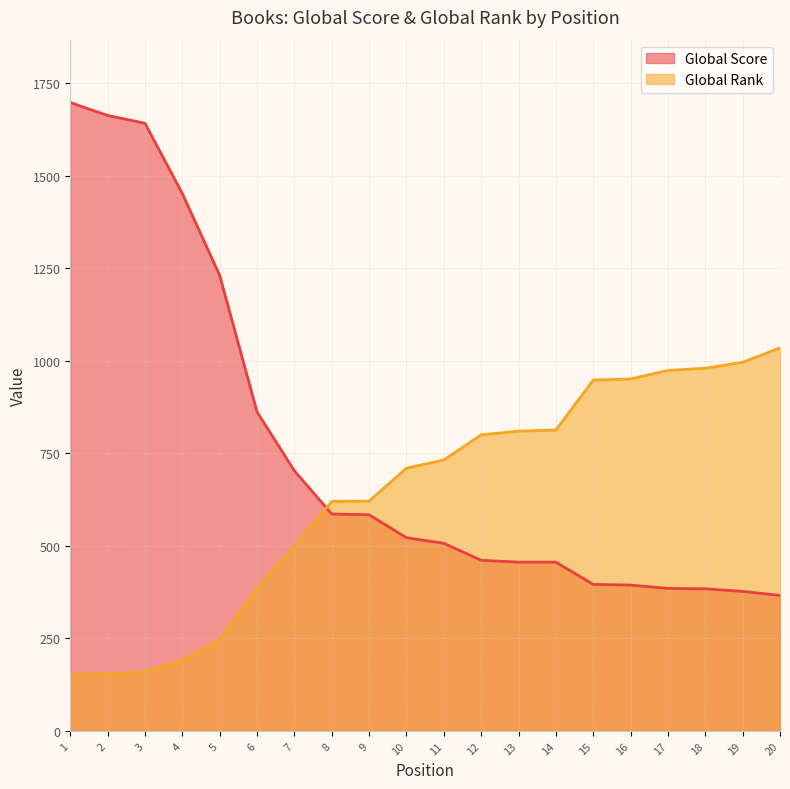

What is the sum of all Global Rank values?

12777